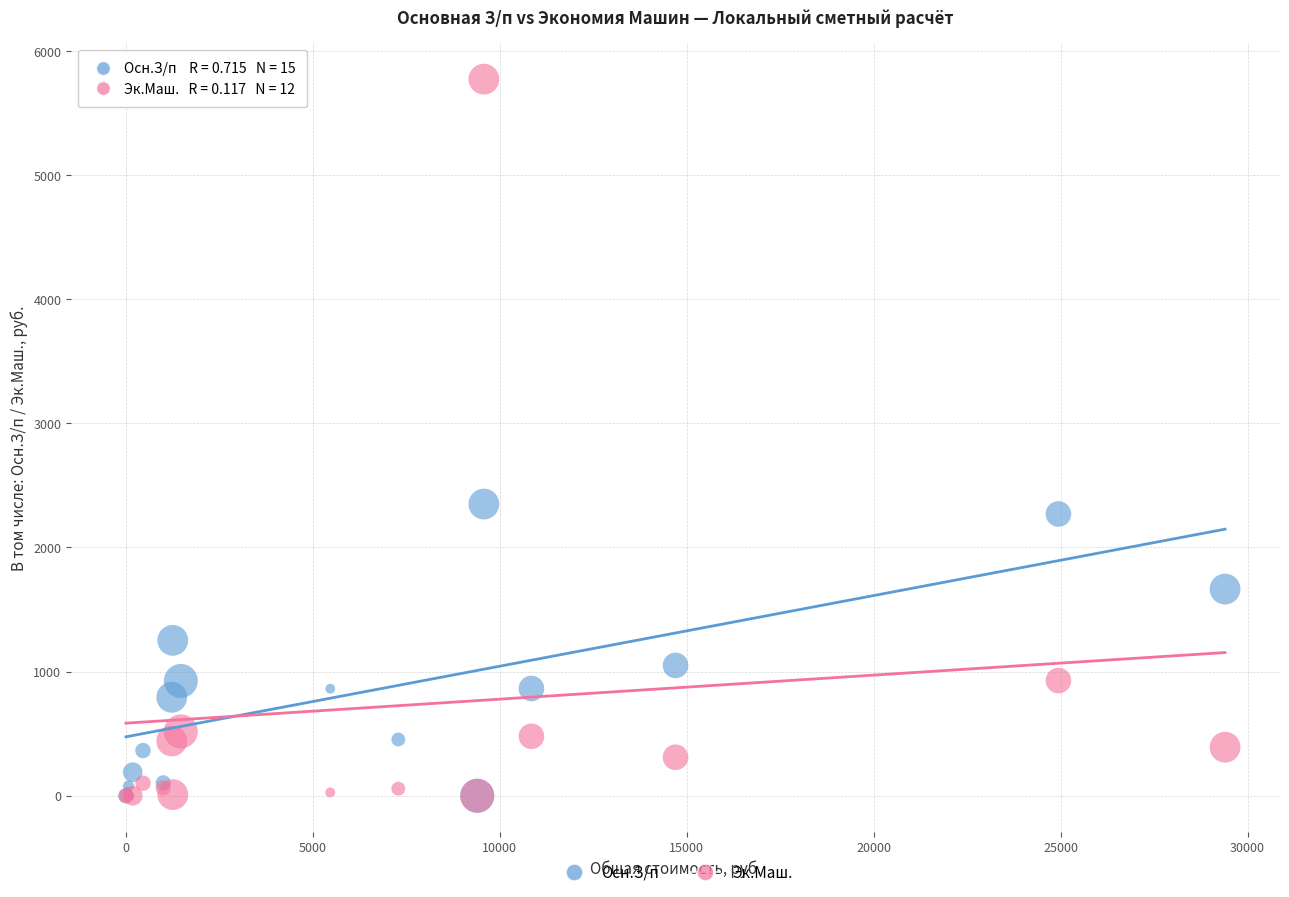

What are all the series names shown in the legend?

Осн.З/п, Эк.Маш.